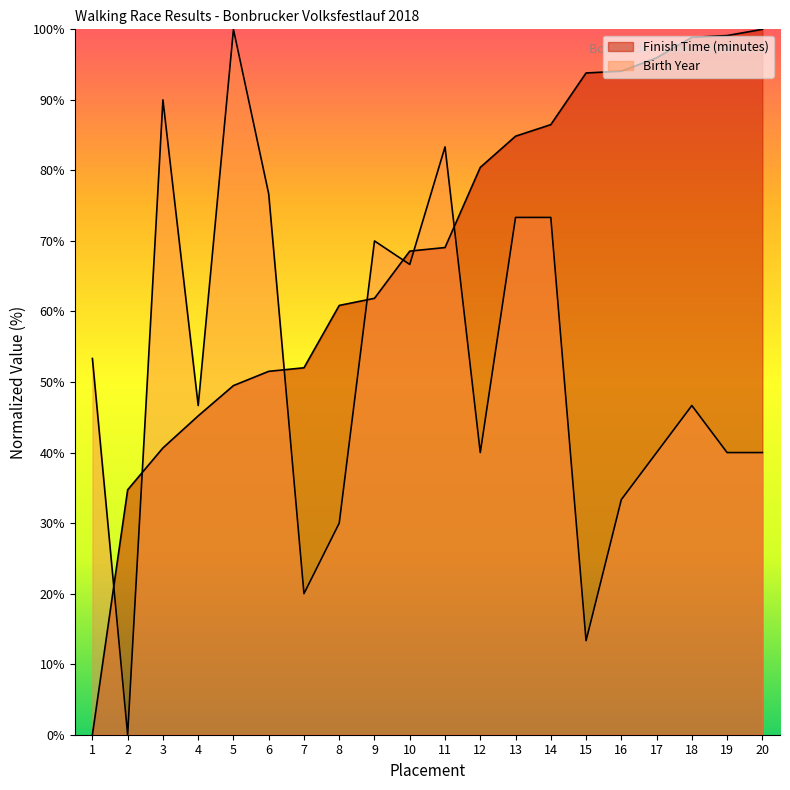

Reading left to right, transcribe all the data shown in this chart.

Finish Time (minutes): 0.0	34.7	40.7	45.2	49.5	51.5	52.0	60.9	61.9	68.6	69.1	80.4	84.8	86.5	93.8	94.1	96.0	98.9	99.1	100.0
Birth Year: 53.3	0.0	90.0	46.7	100.0	76.7	20.0	30.0	70.0	66.7	83.3	40.0	73.3	73.3	13.3	33.3	40.0	46.7	40.0	40.0